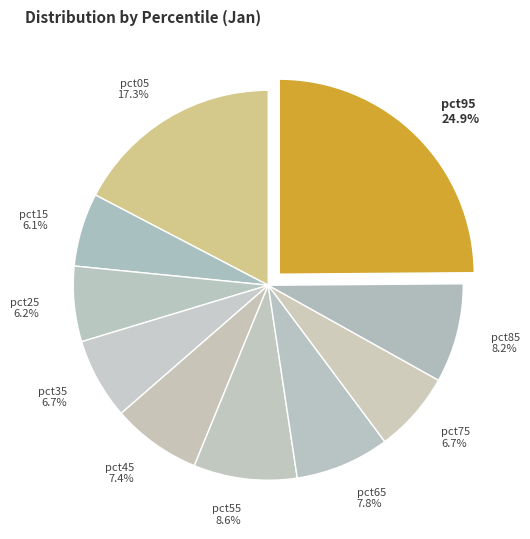

Is there a majority slice in this chart?

No